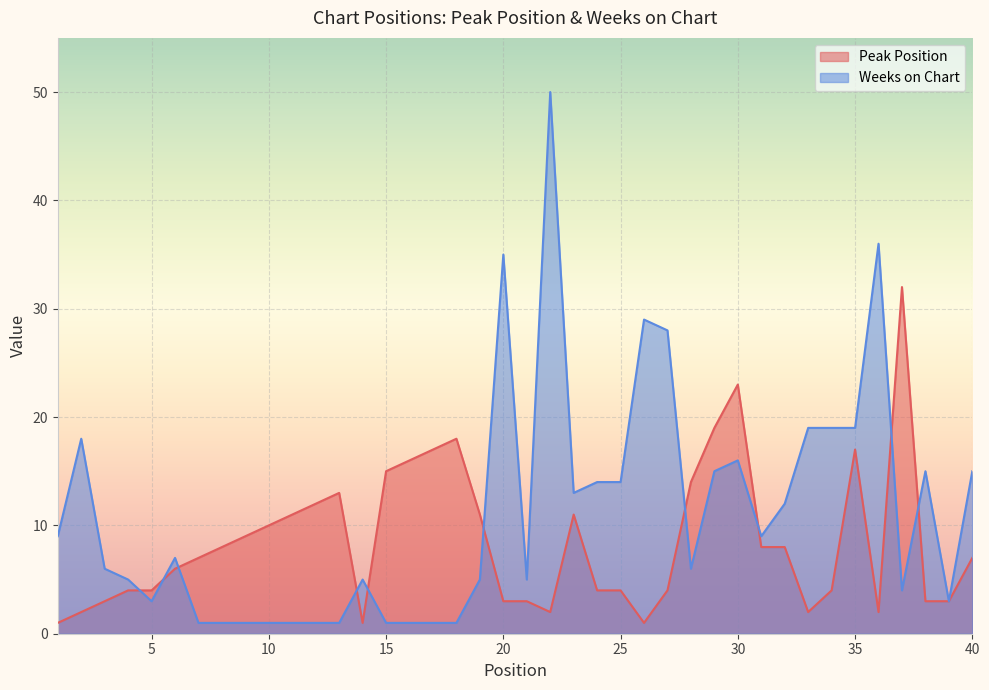

What is the minimum value for Weeks on Chart?

1